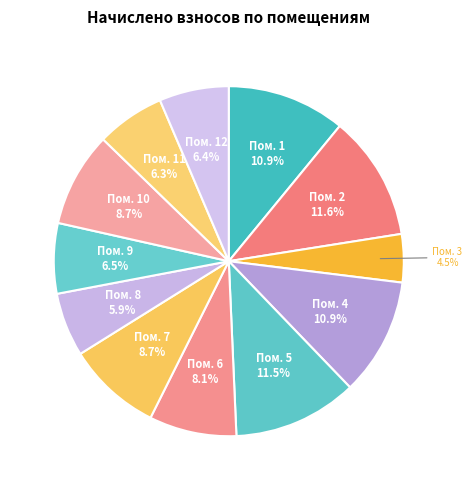

Count the number of slices in the pie.

12